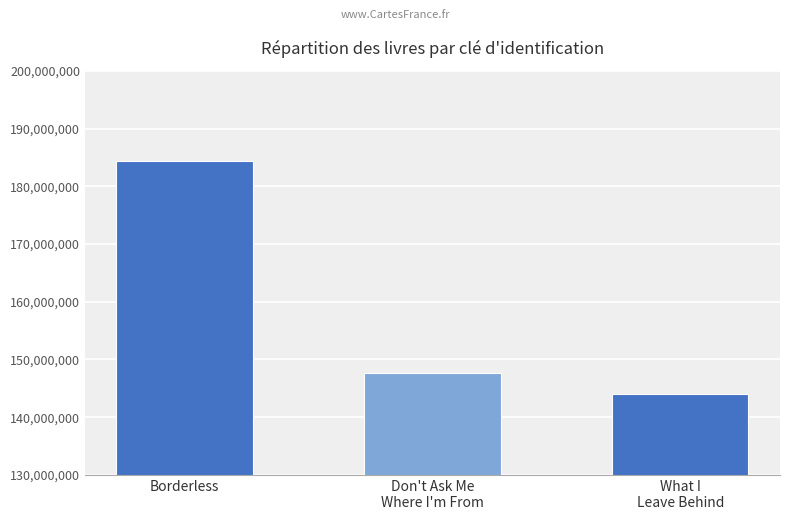

What is the sum of all values?

475970583